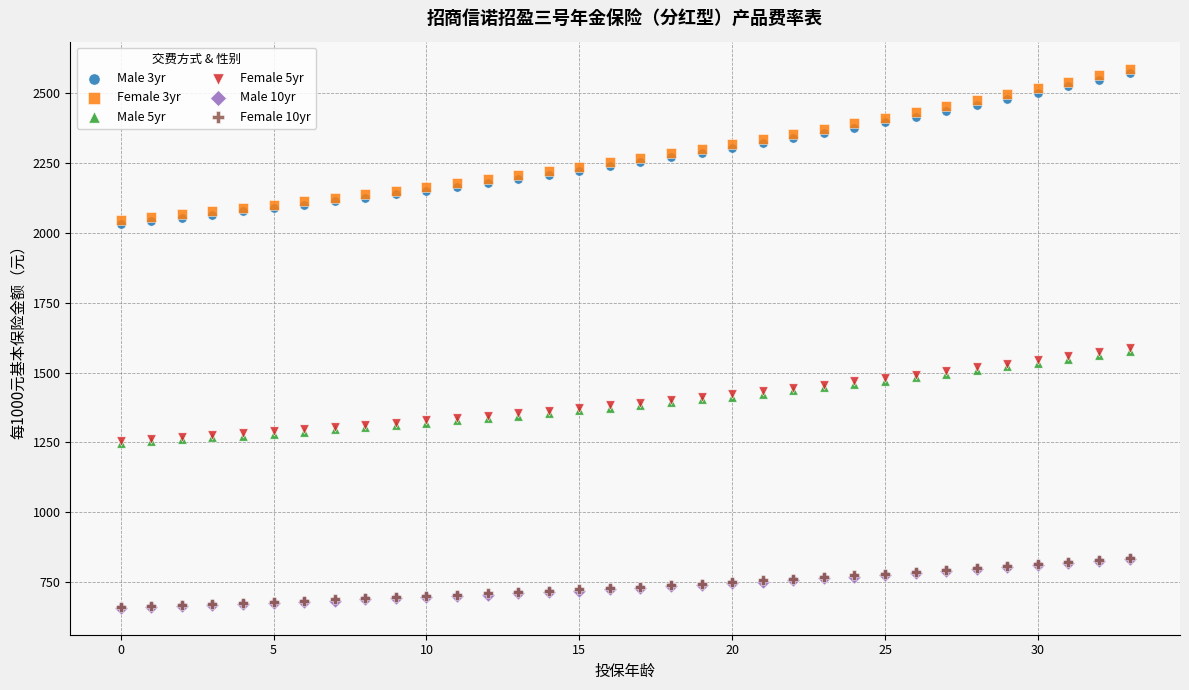

What are all the series names shown in the legend?

Male 3yr, Female 3yr, Male 5yr, Female 5yr, Male 10yr, Female 10yr